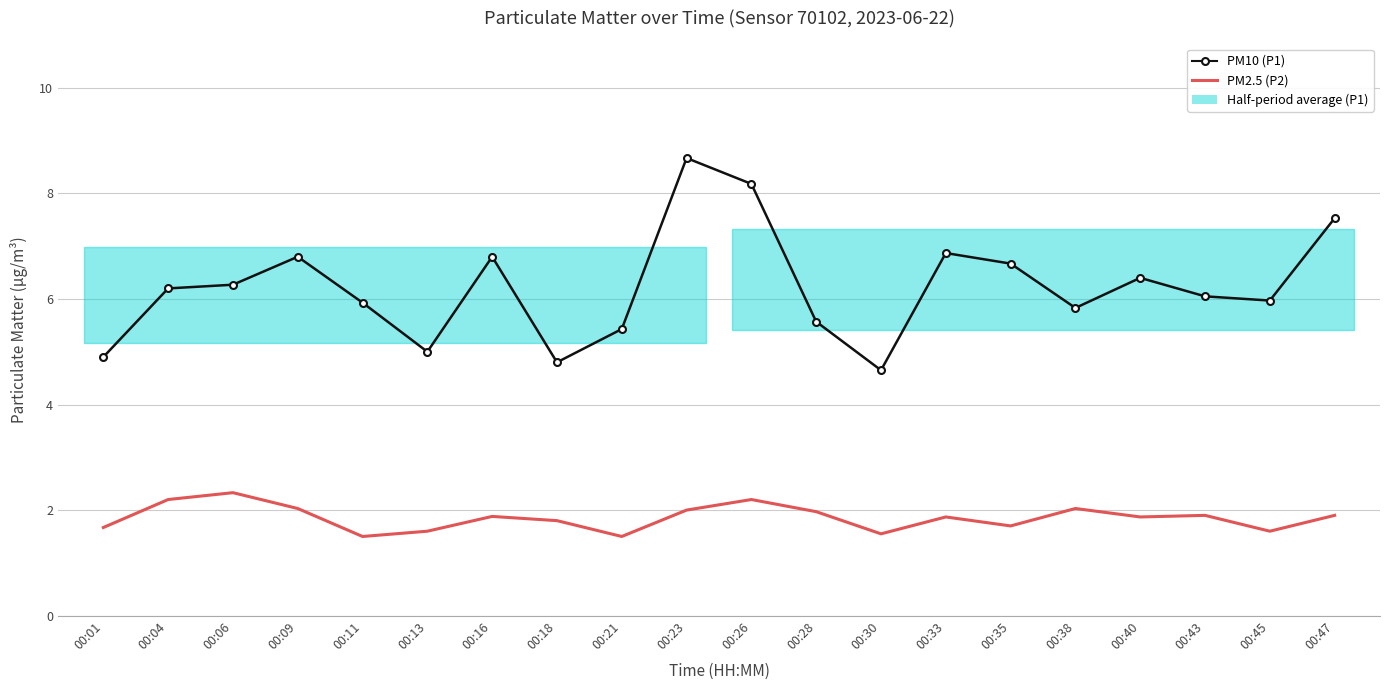

At which label is PM2.5 (P2) closest to 1?

00:11